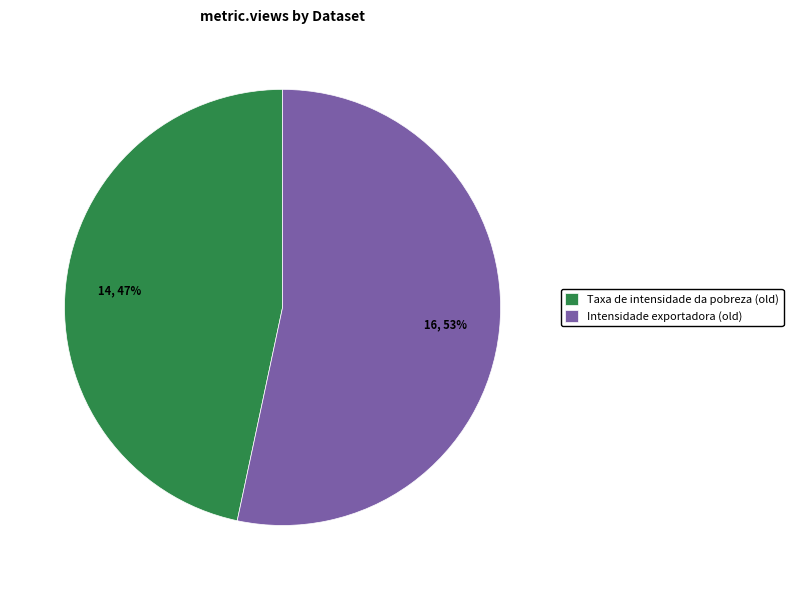

Is the sum of Taxa de intensidade da pobreza (old) and Intensidade exportadora (old) greater than half?

Yes